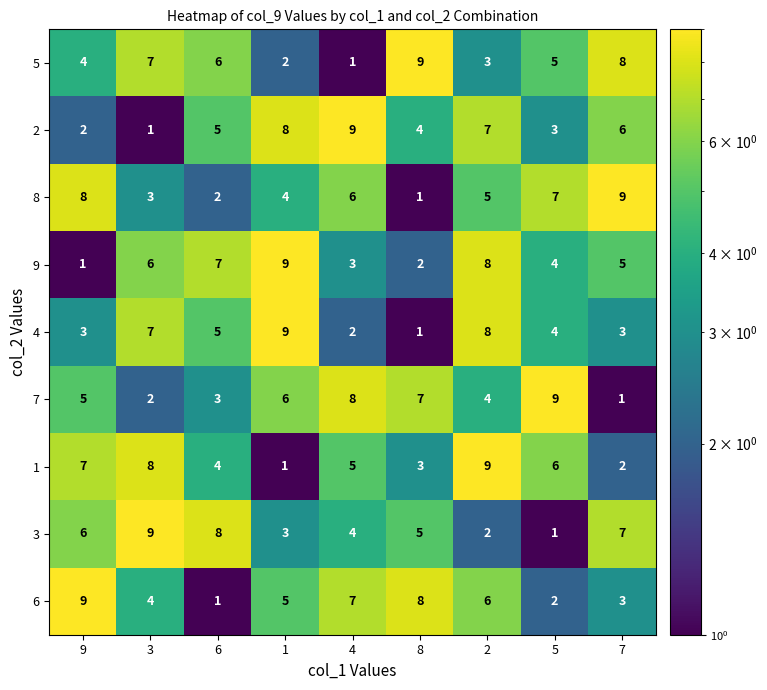

The value of 1 at 4 is 5. True or false?

True